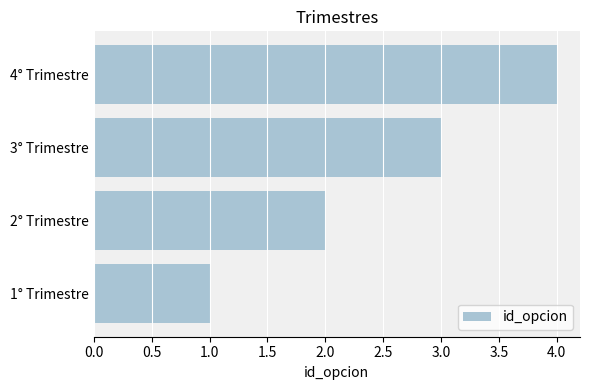

Rank the categories by value from highest to lowest.

4° Trimestre, 3° Trimestre, 2° Trimestre, 1° Trimestre